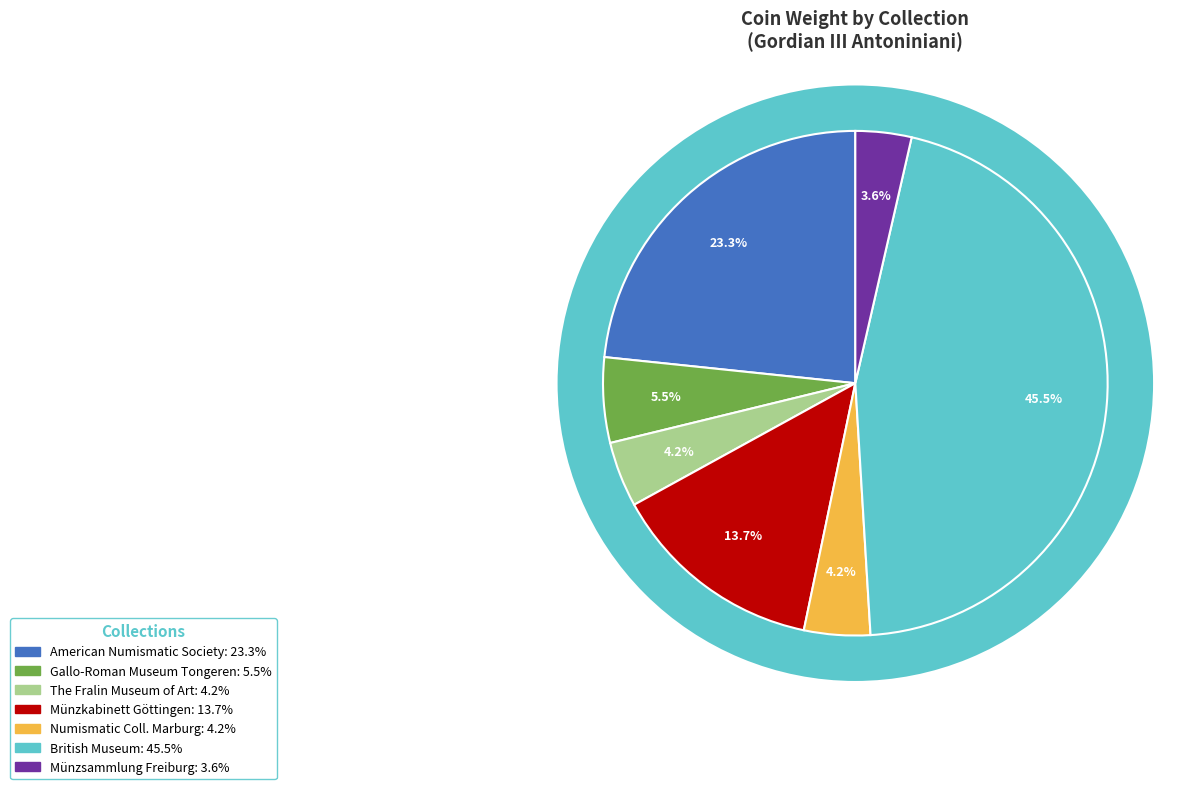

How many slices are in this pie chart?

8